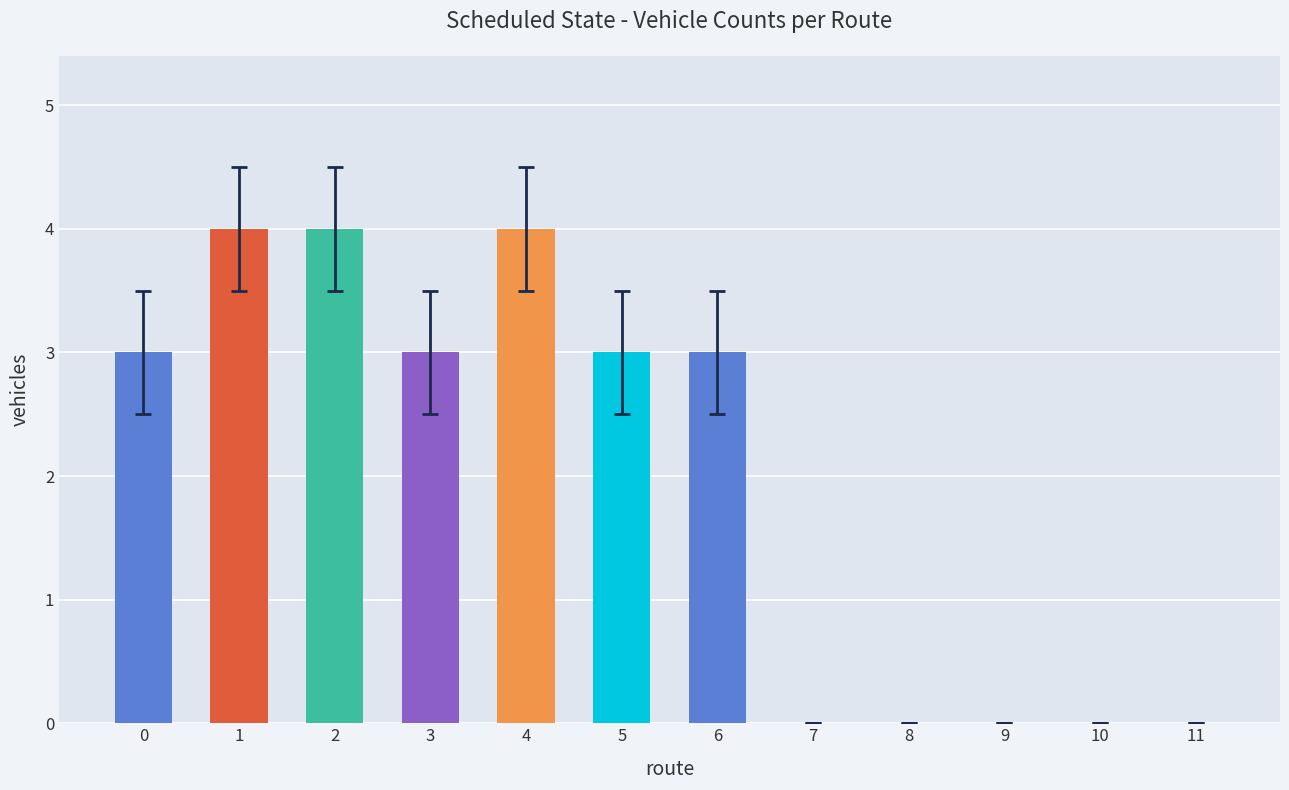

The chart shows a value of 3 at 6. True or false?

True